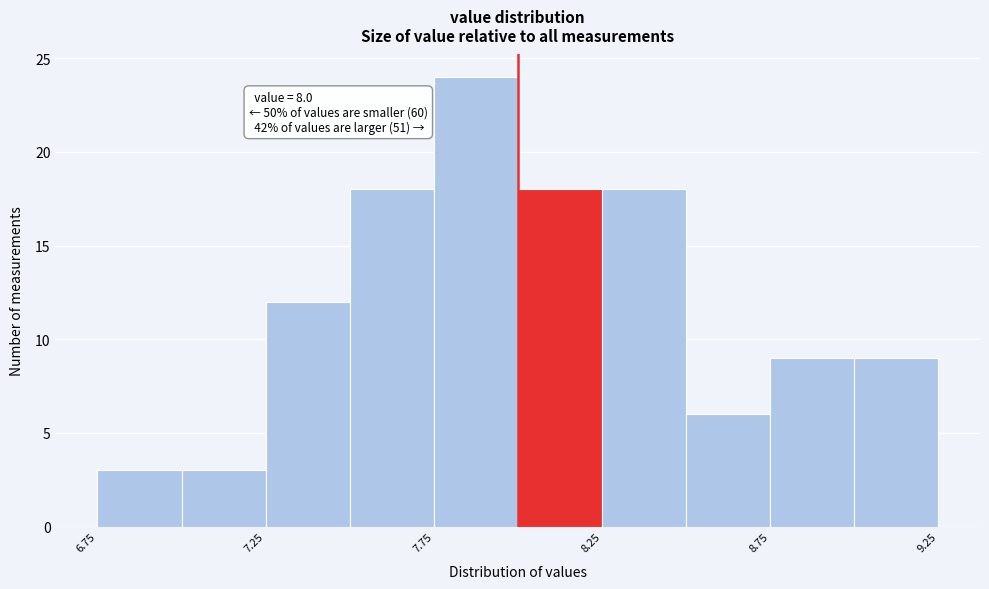

Over which range of the x-axis is the bar tallest?

7.75 to 8.00